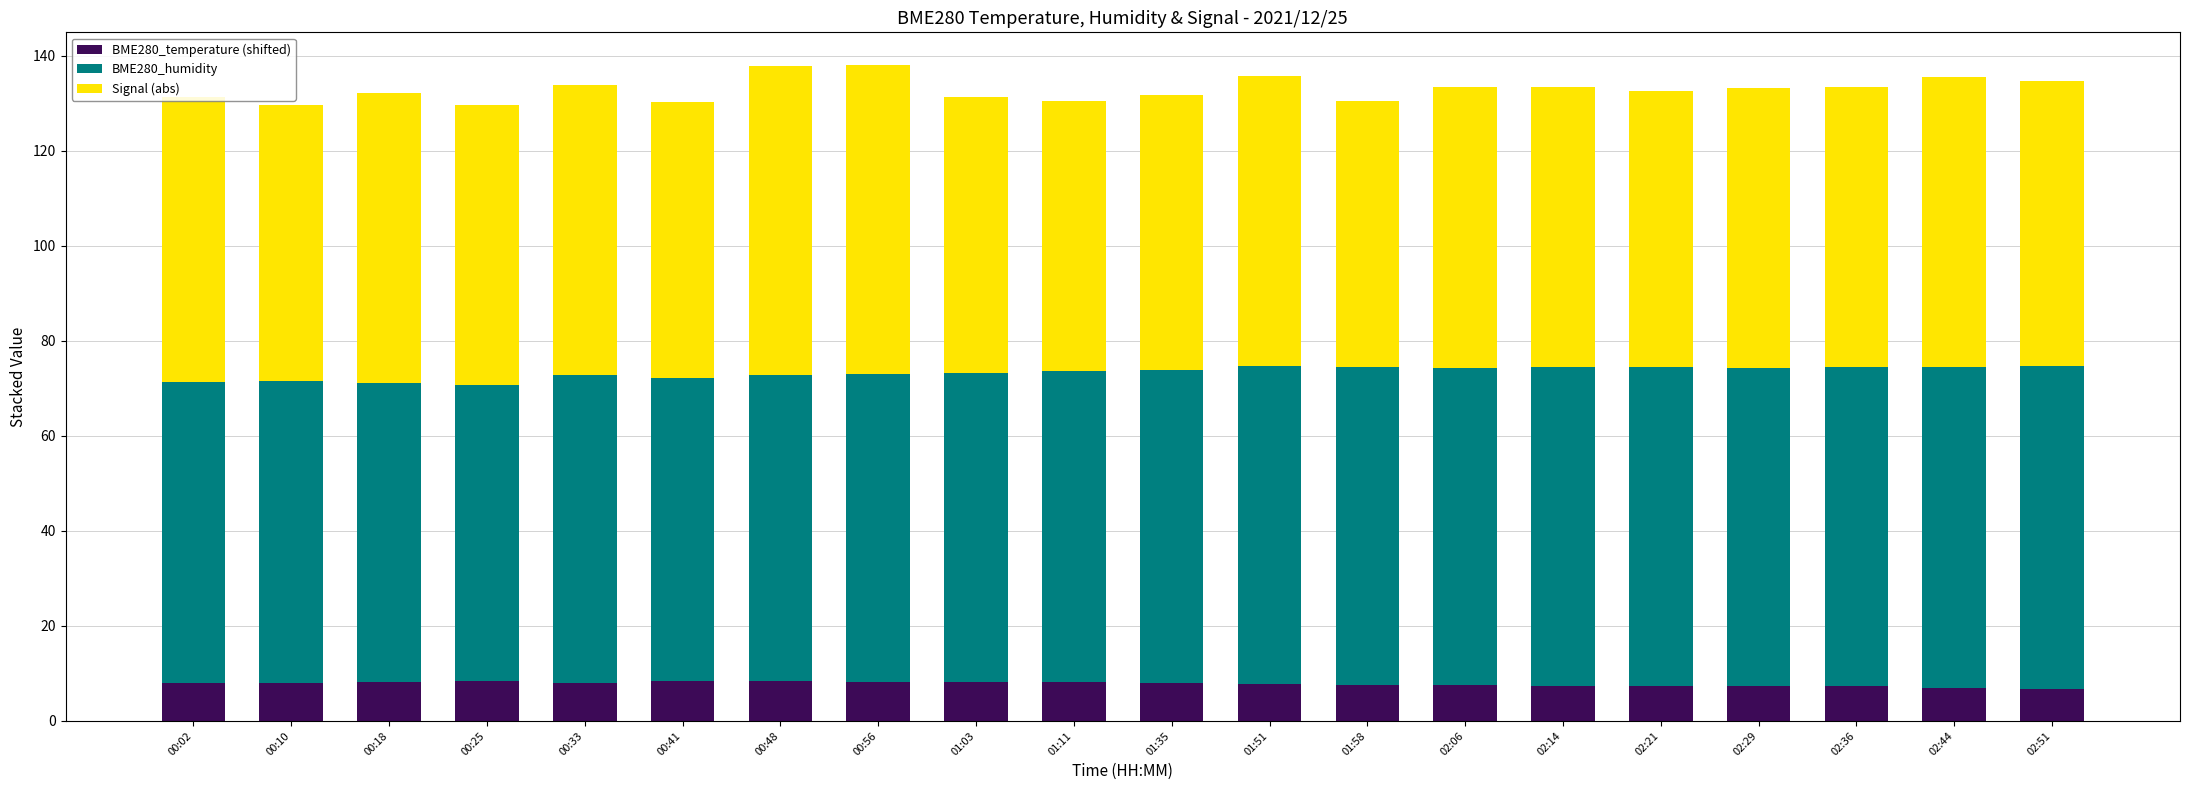

How many series are shown in this chart?

3